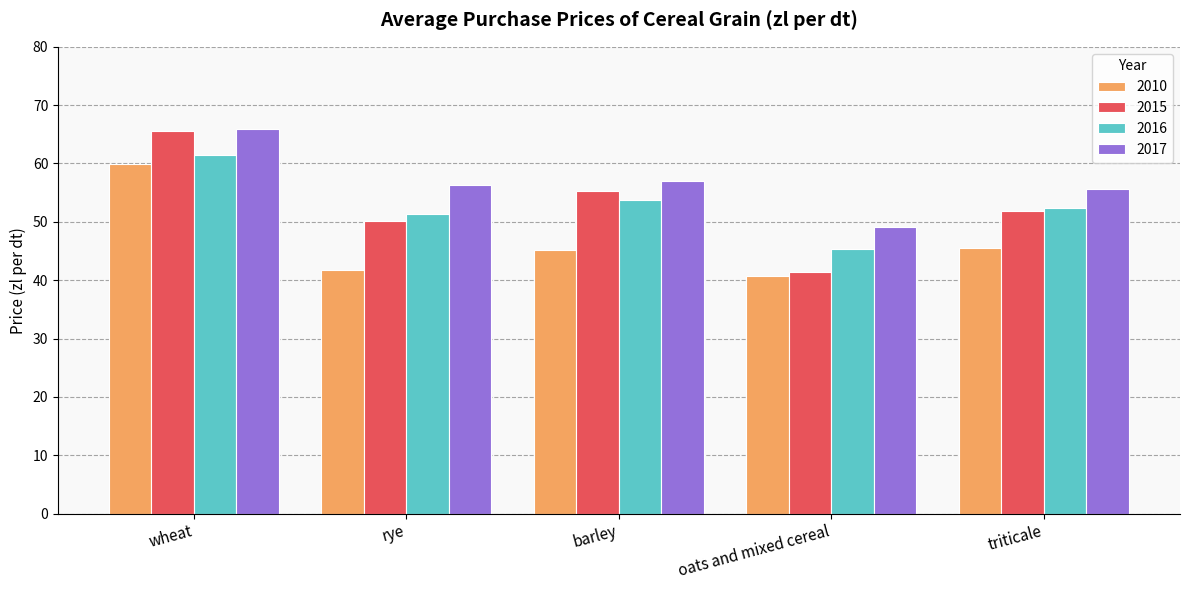

What is the difference between the highest and lowest values at wheat?

6.0